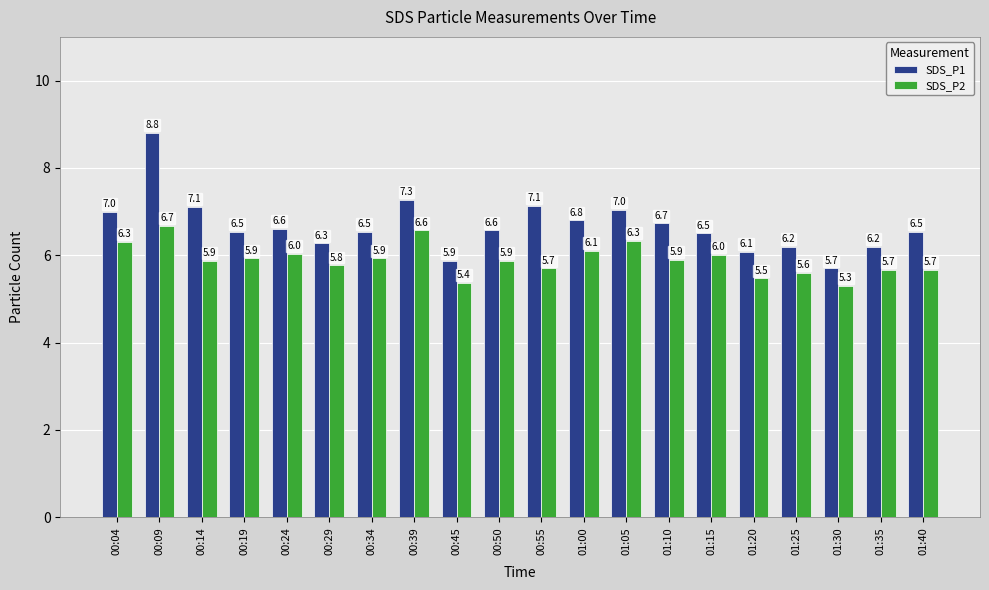

What is the value of the SDS_P2 bar at the 20th from the left?

5.7